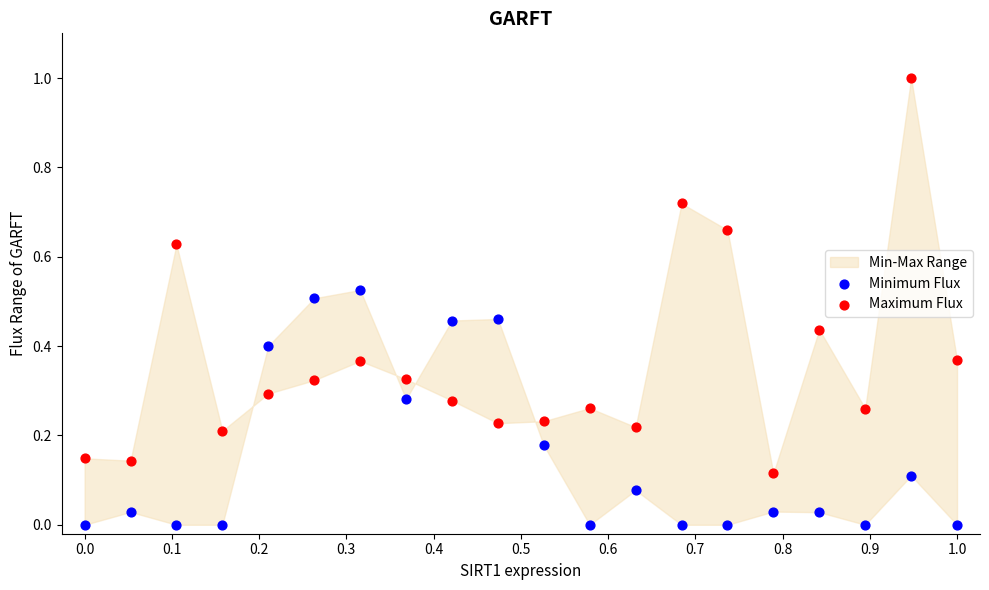

Across all data points, what is the range of Y values (max minus min)?

1.0